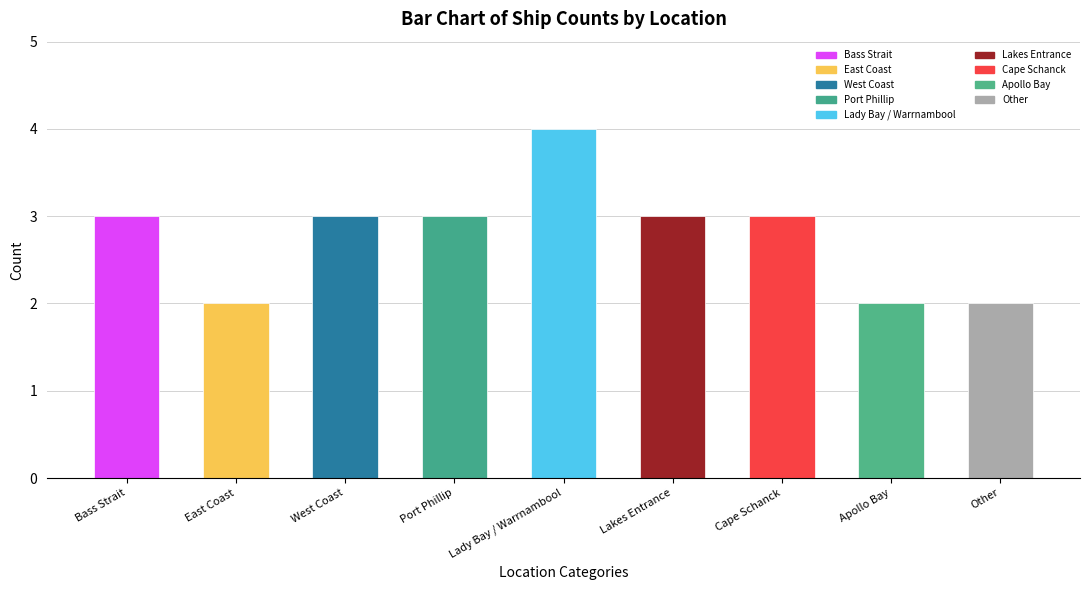

What is the label of the 6th bar from the left?

Lakes Entrance